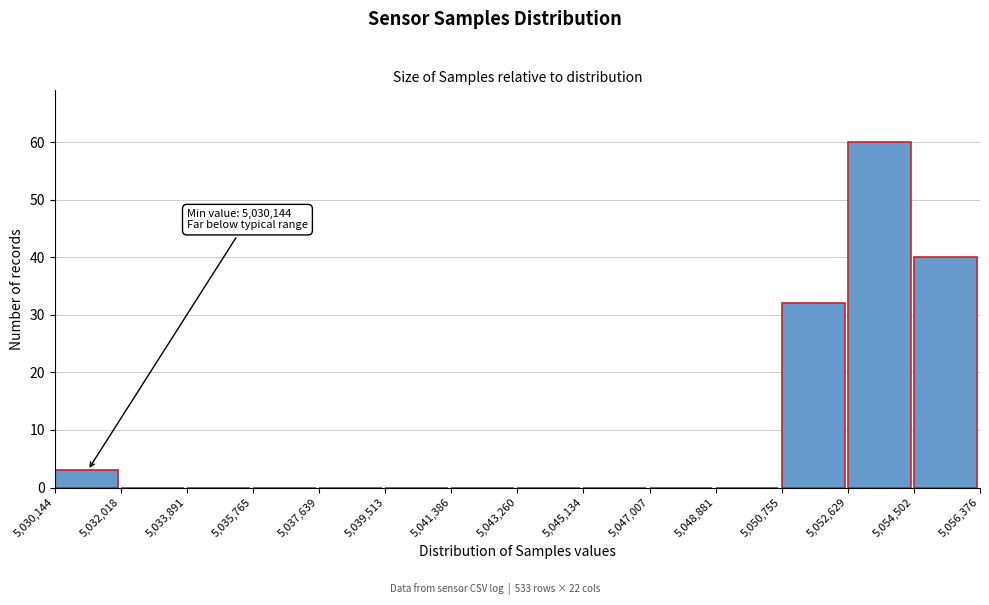

Which range on the x-axis has the tallest bar?

5,052,629 to 5,054,502